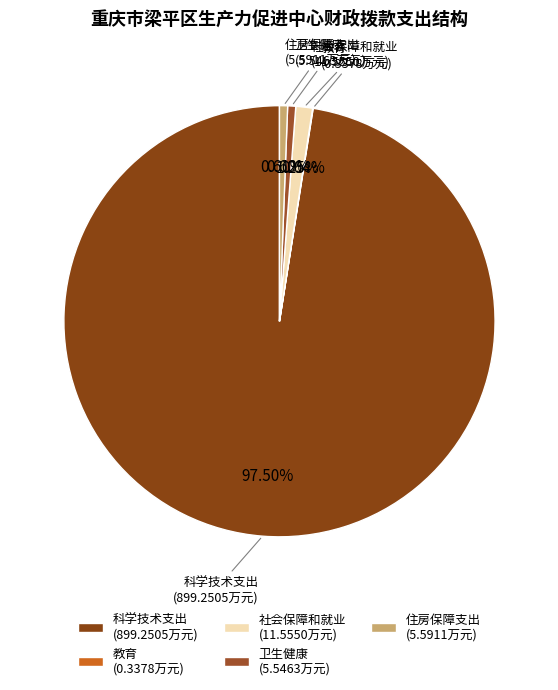

Is there any slice that represents more than half of the pie?

Yes